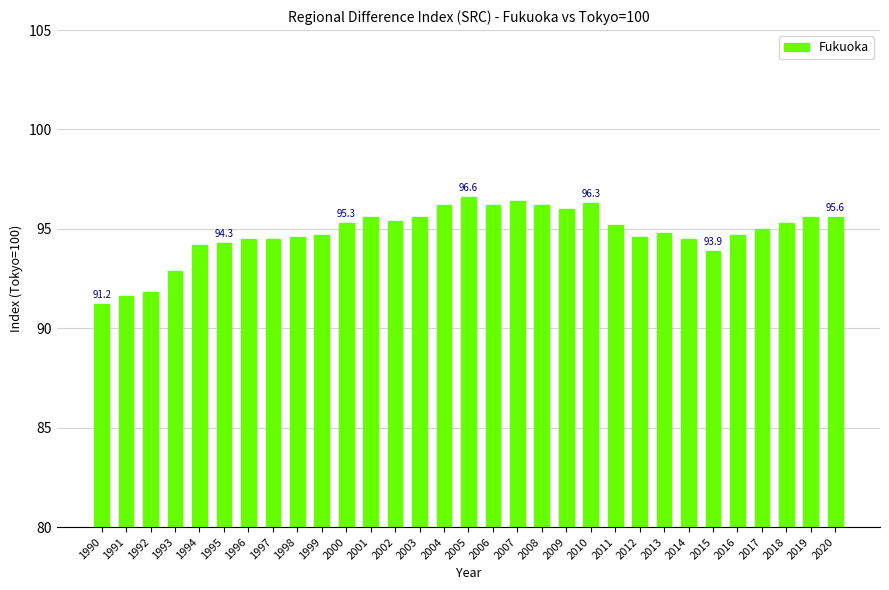

Which category has the highest value across all series?

2005